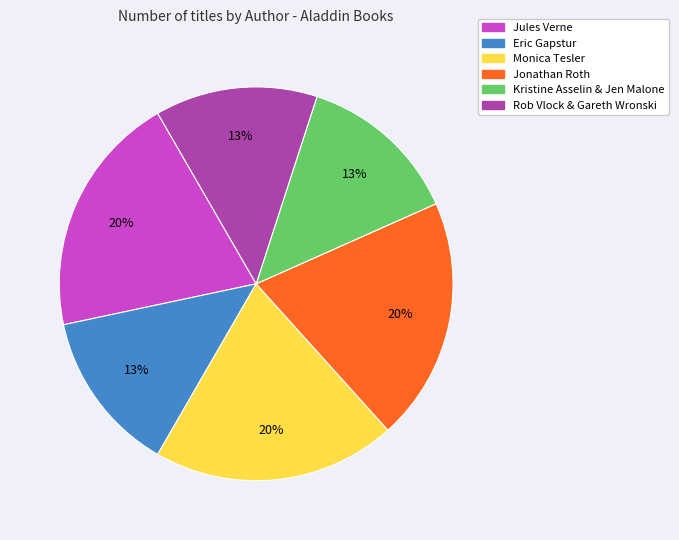

To the nearest percent, what is the difference between the largest and smallest slice percentages?

7%